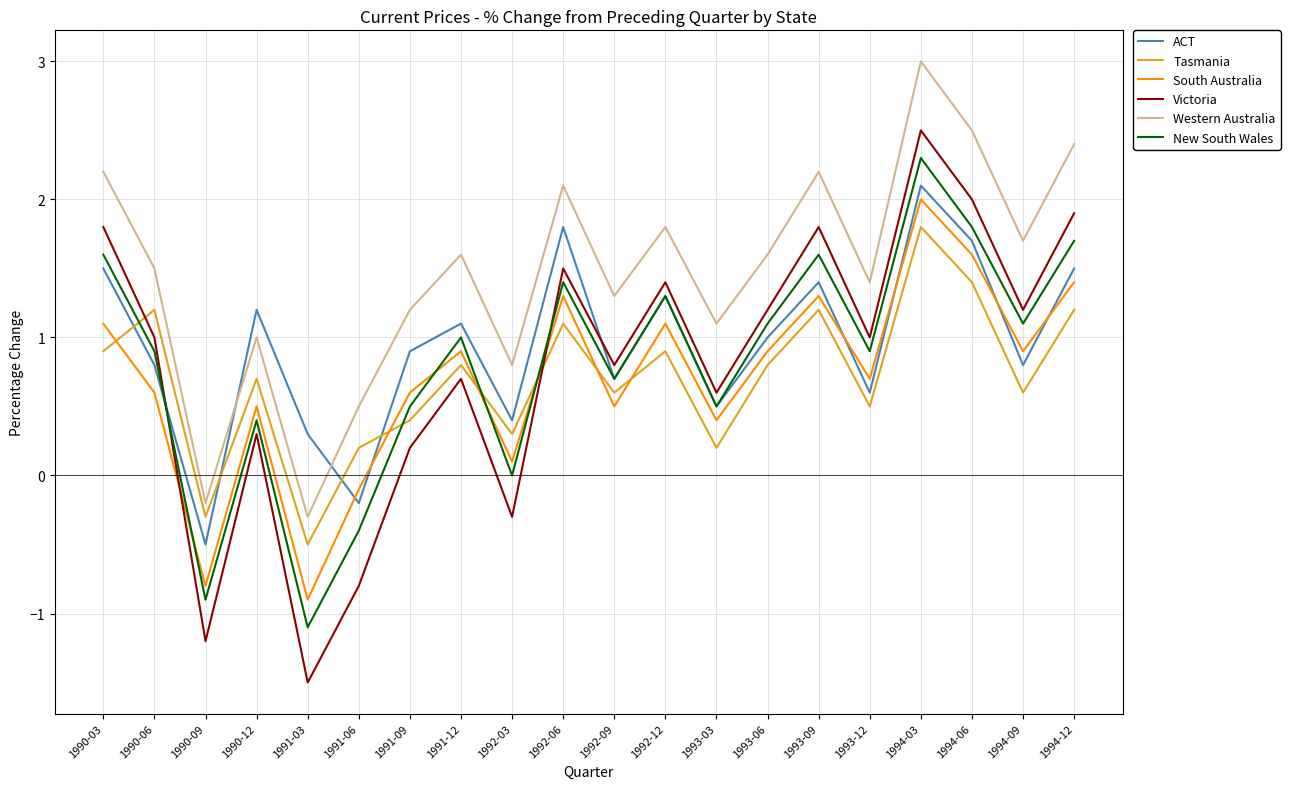

Which label corresponds to the largest value in the chart?

1994-03